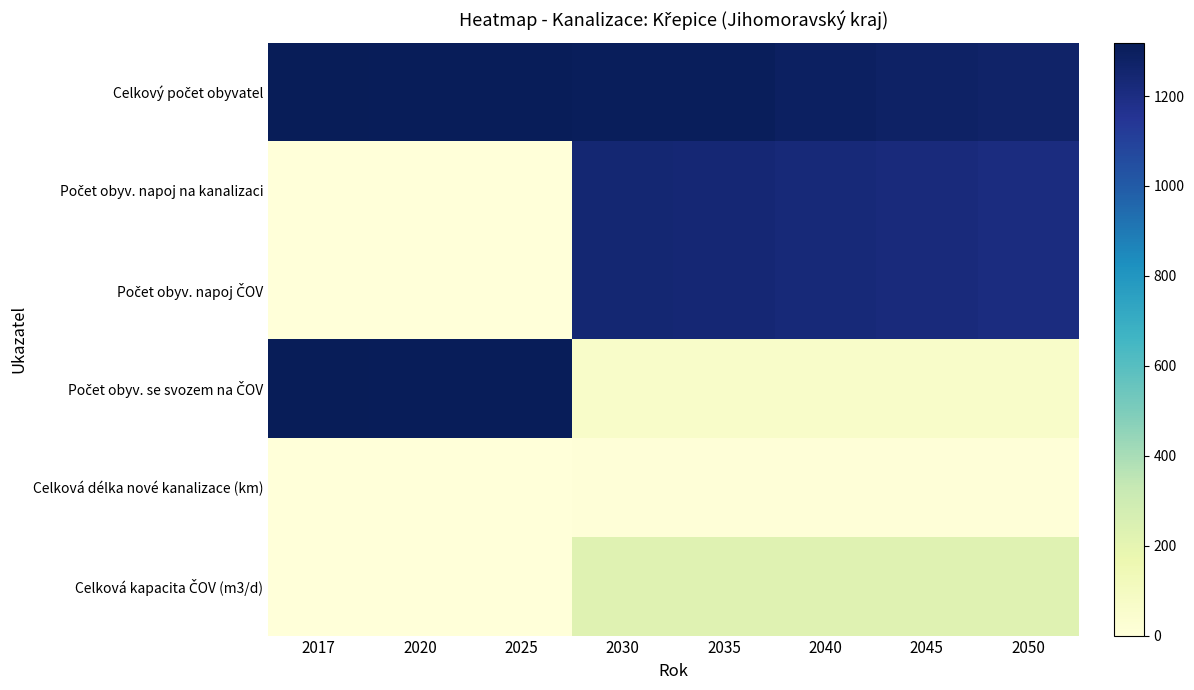

Rank the series by their maximum value, from highest to lowest.

Celkový počet obyvatel, Počet obyv. se svozem na ČOV, Počet obyv. napoj na kanalizaci, Počet obyv. napoj ČOV, Celková kapacita ČOV (m3/d), Celková délka nové kanalizace (km)